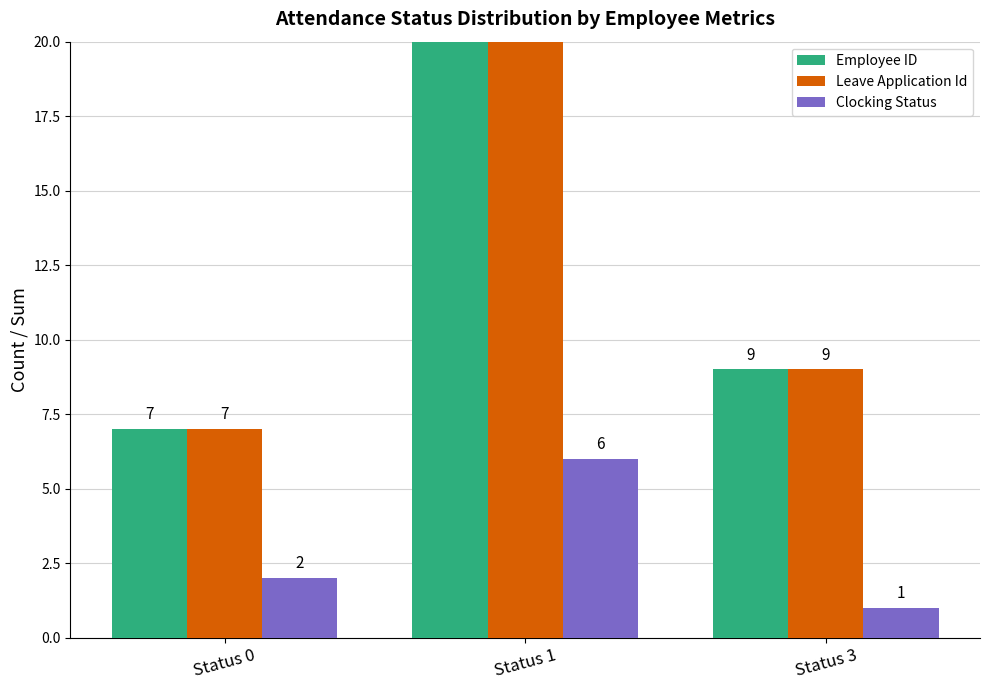

How many bars are there in each group?

3